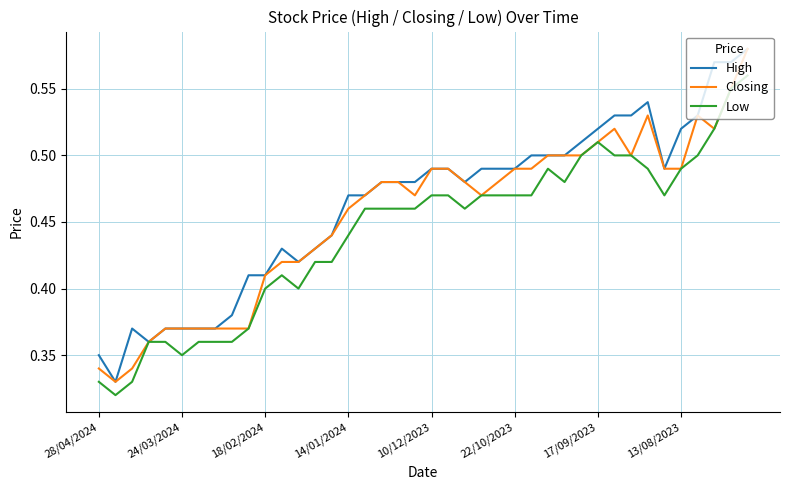

List the series in order of their overall mean, lowest first.

Low, Closing, High